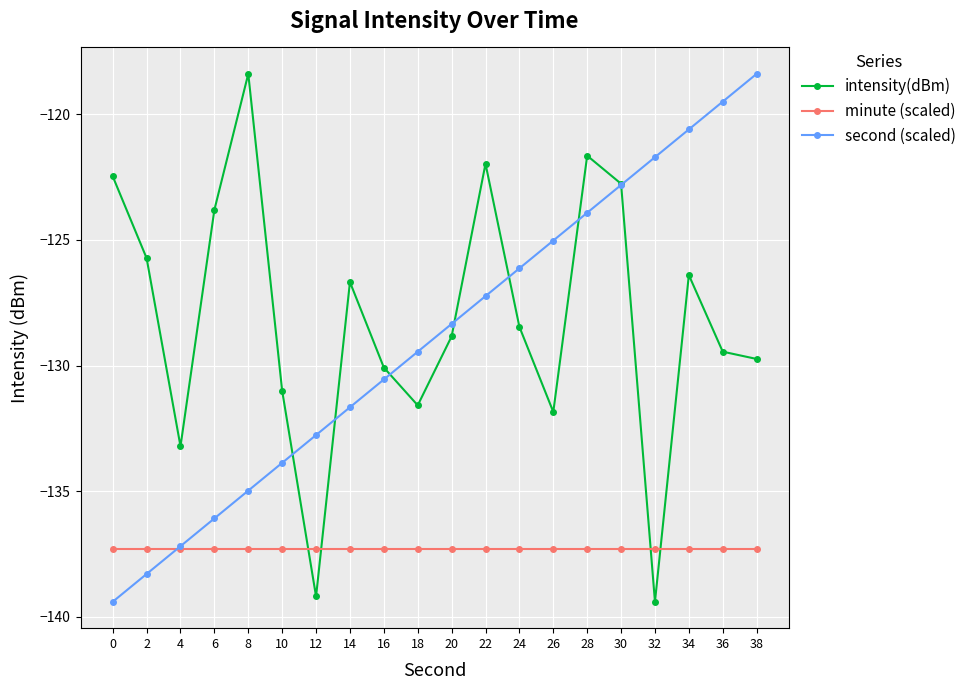

List the labels in order of second (scaled) value, largest first.

38, 36, 34, 32, 30, 28, 26, 24, 22, 20, 18, 16, 14, 12, 10, 8, 6, 4, 2, 0